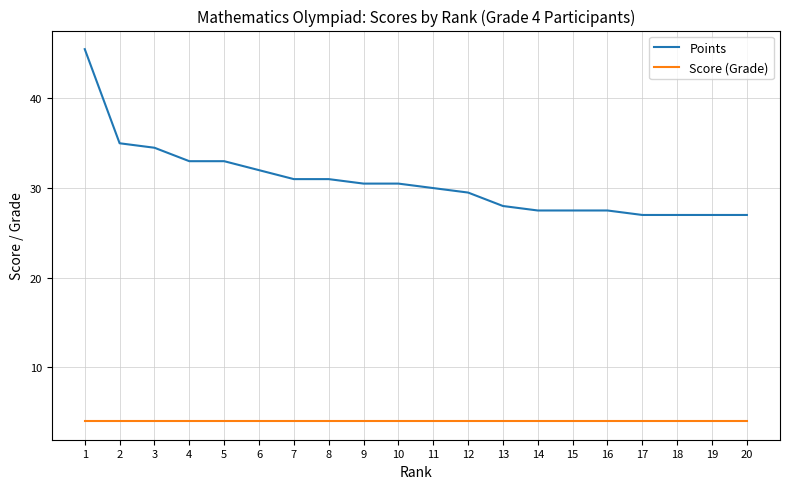

What is the lowest value of the Score (Grade) series?

4.0